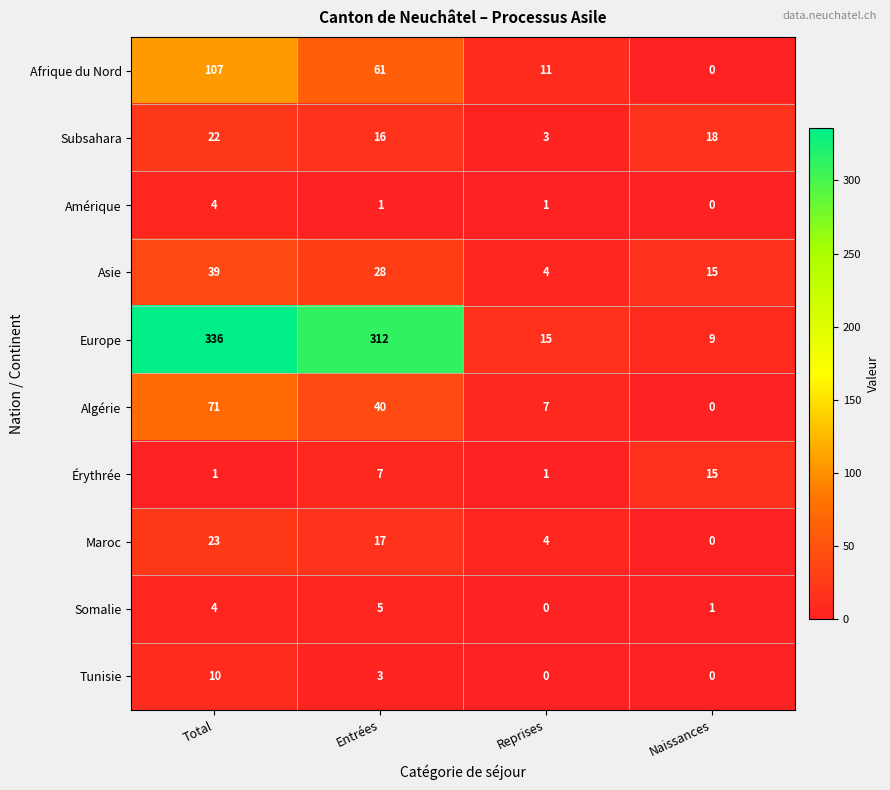

What is the difference between the Asie values at Entrées and Total?

11